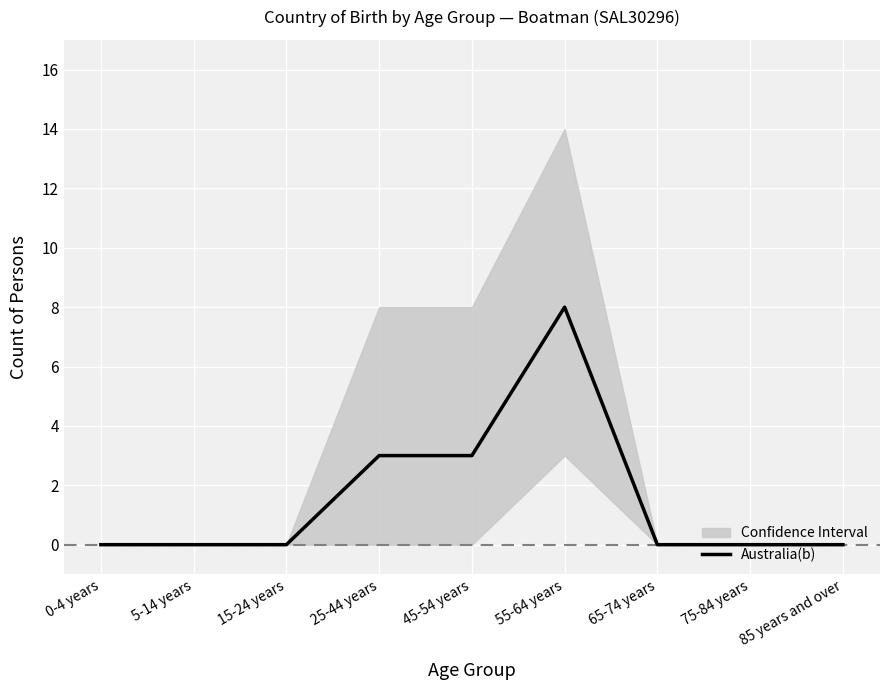

What is the label of the 9th point from the right?

0-4 years